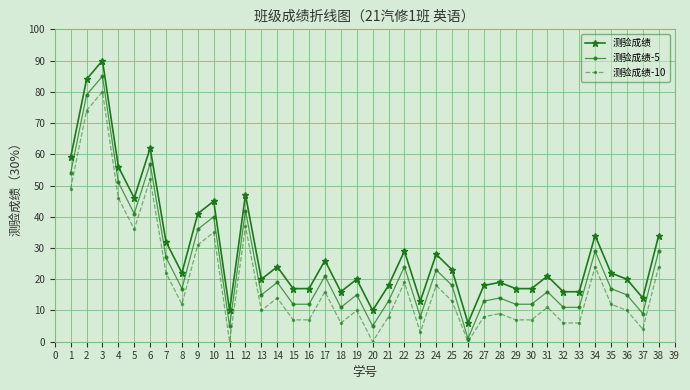

Is the value of 测验成绩 at 4 greater than the value of 测验成绩-5 at 30?

Yes